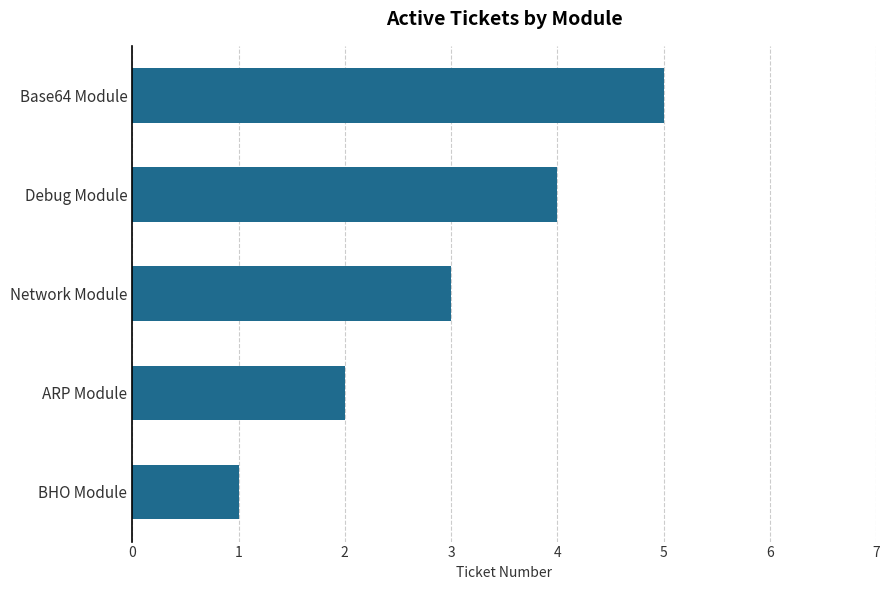

Reading bottom to top, transcribe all the data shown in this chart.

BHO Module=1	ARP Module=2	Network Module=3	Debug Module=4	Base64 Module=5